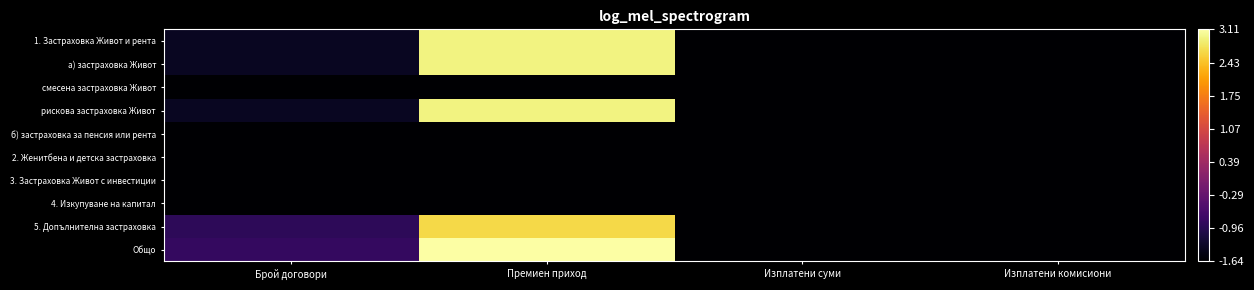

Which series has the largest range (max minus min)?

Общо